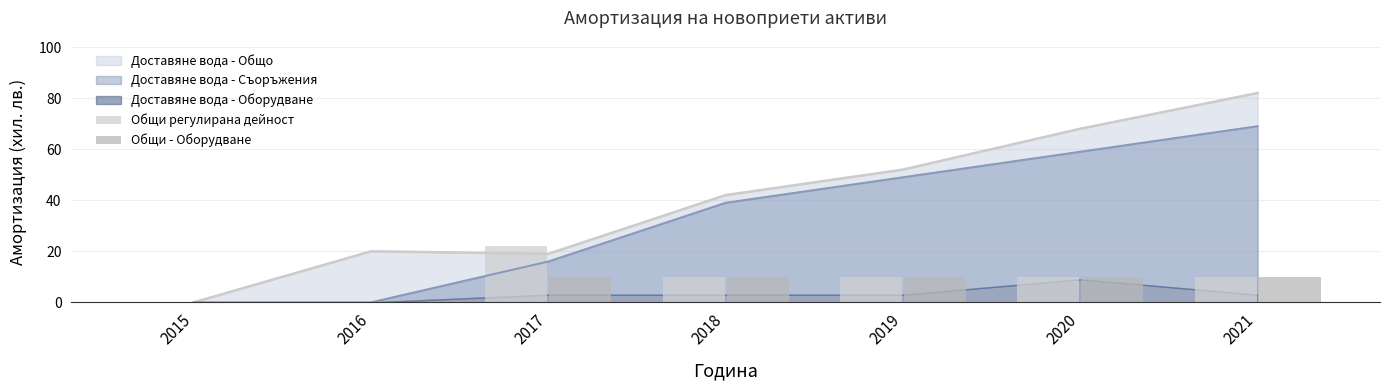

Is it true that Общи регулирана дейност equals 10 at 2020?

True